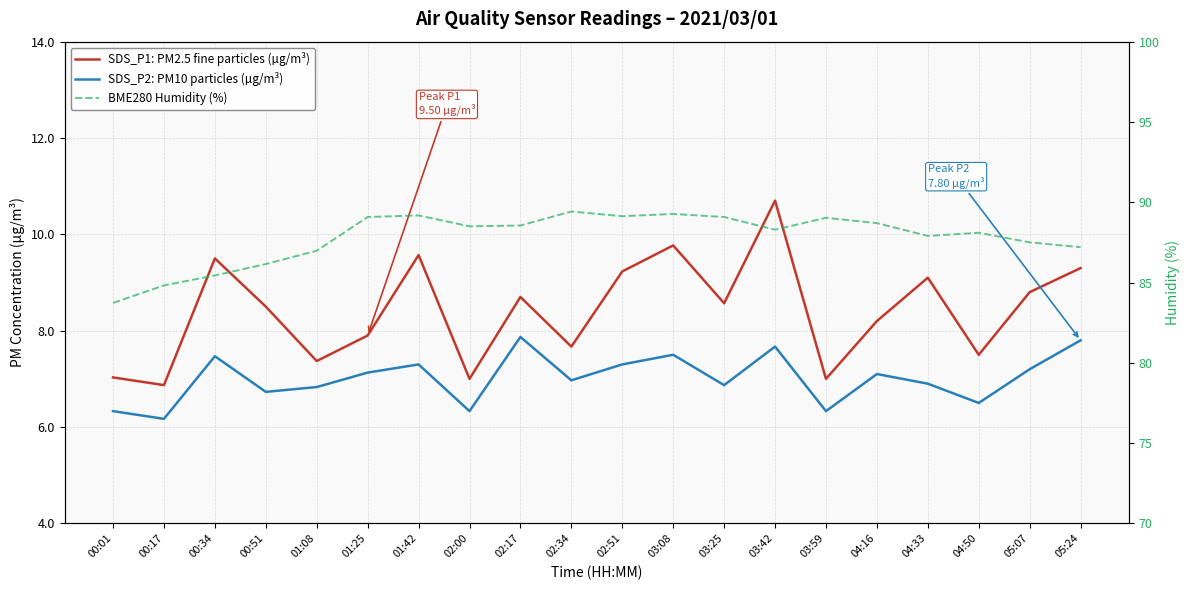

What is the spread (max minus min) of values at 00:34?

78.0